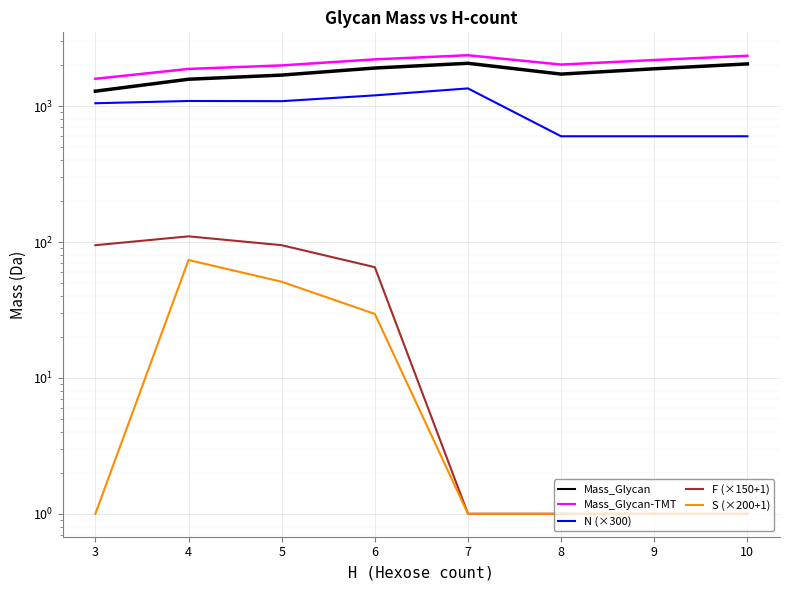

Which category has the lowest value across all series?

7